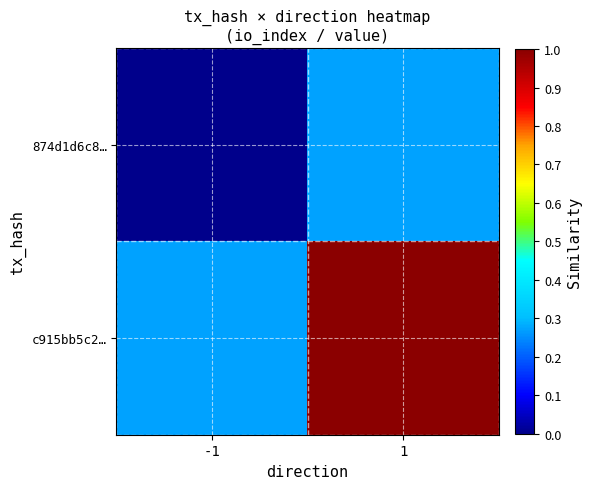

Reading left to right, list all the values displayed in this chart.

874d1d6c8…: -1=0.0	1=0.3
c915bb5c2…: -1=0.3	1=1.0